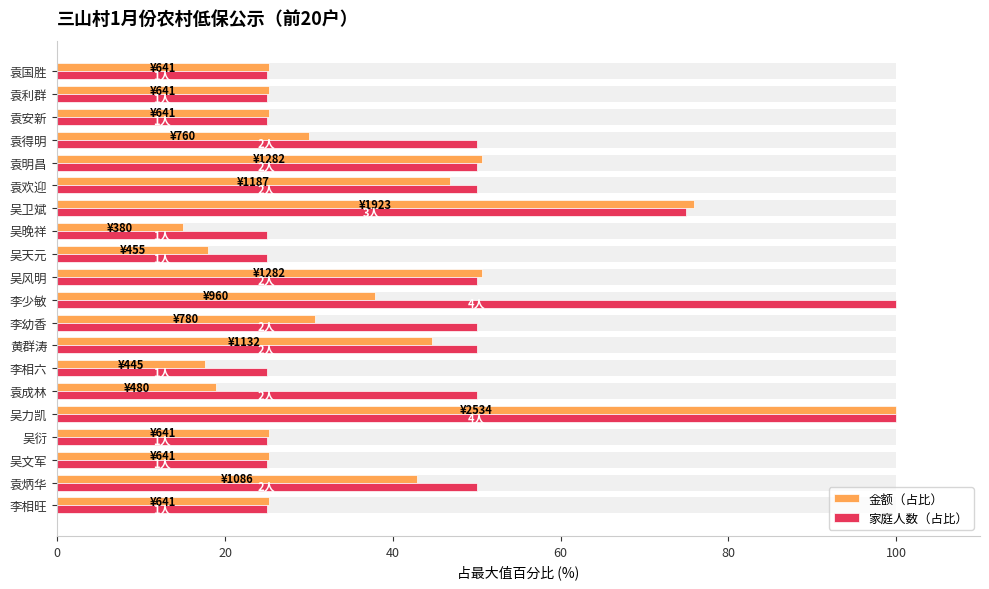

How many groups of bars are there?

20